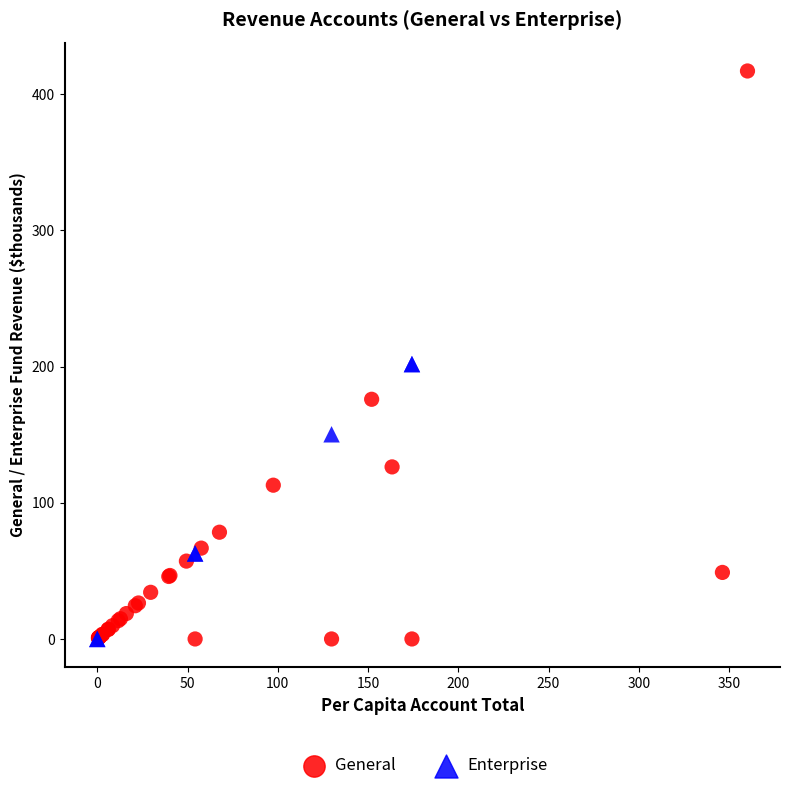

Which series has the widest spread of Y values?

General